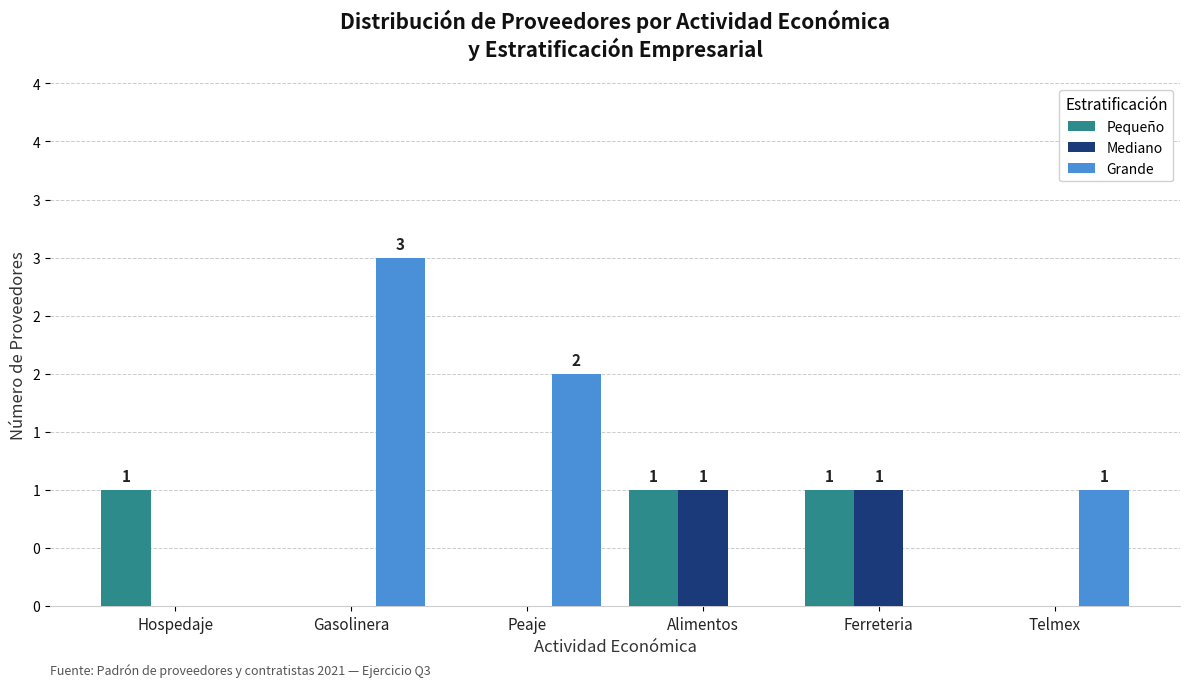

Does the chart contain stacked bars?

No